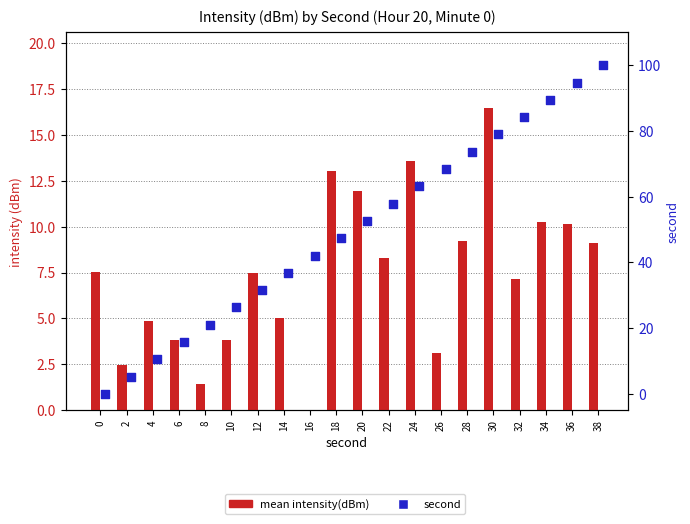

Which series has the largest total across all categories?

second